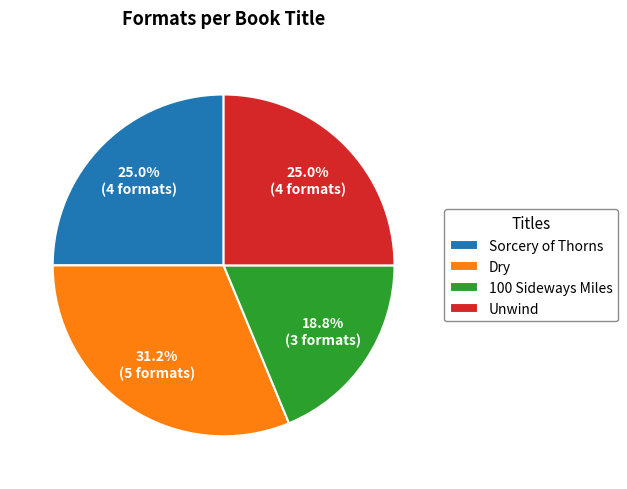

What is the largest slice in the pie chart?

Dry